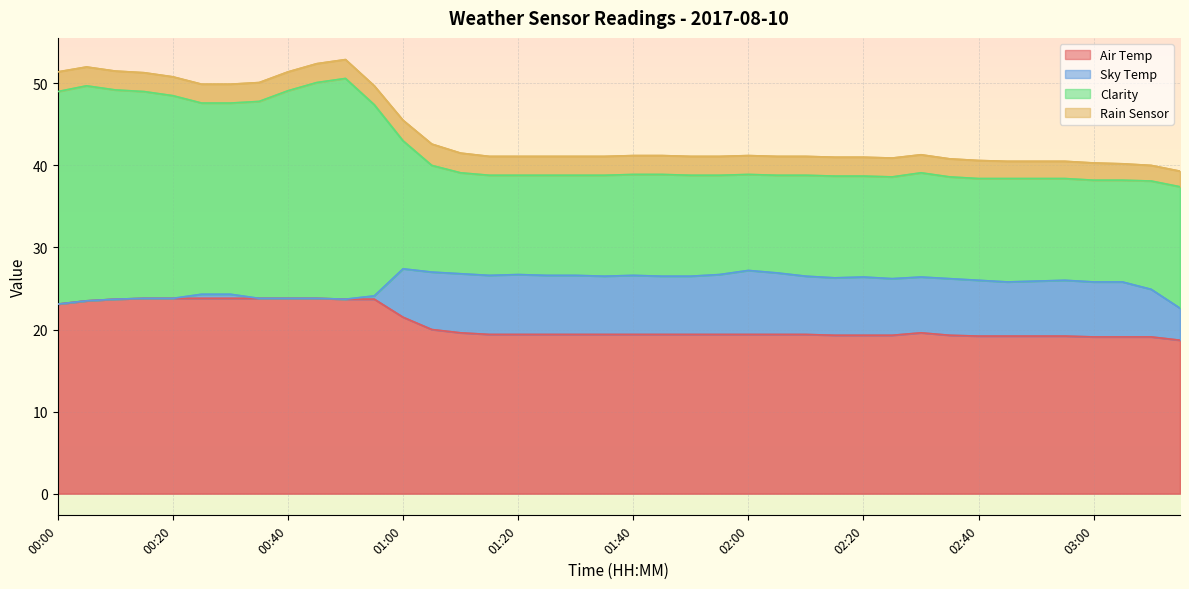

Where is Air Temp nearest to the value 21?

01:00